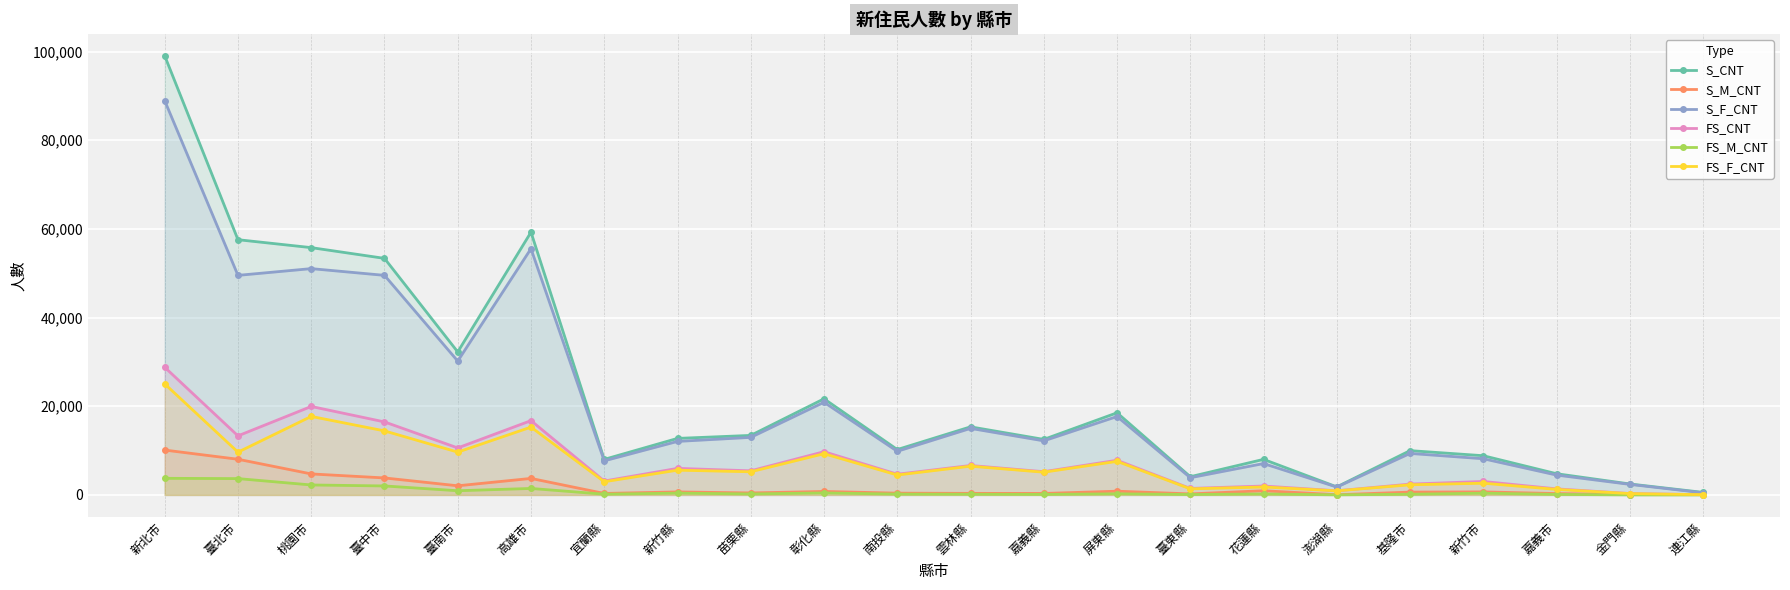

List the series in order of their peak value, highest first.

S_CNT, S_F_CNT, FS_CNT, FS_F_CNT, S_M_CNT, FS_M_CNT